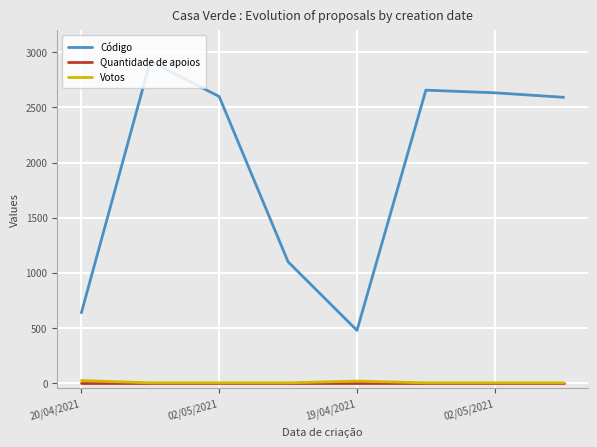

What is the greatest value displayed?

2920